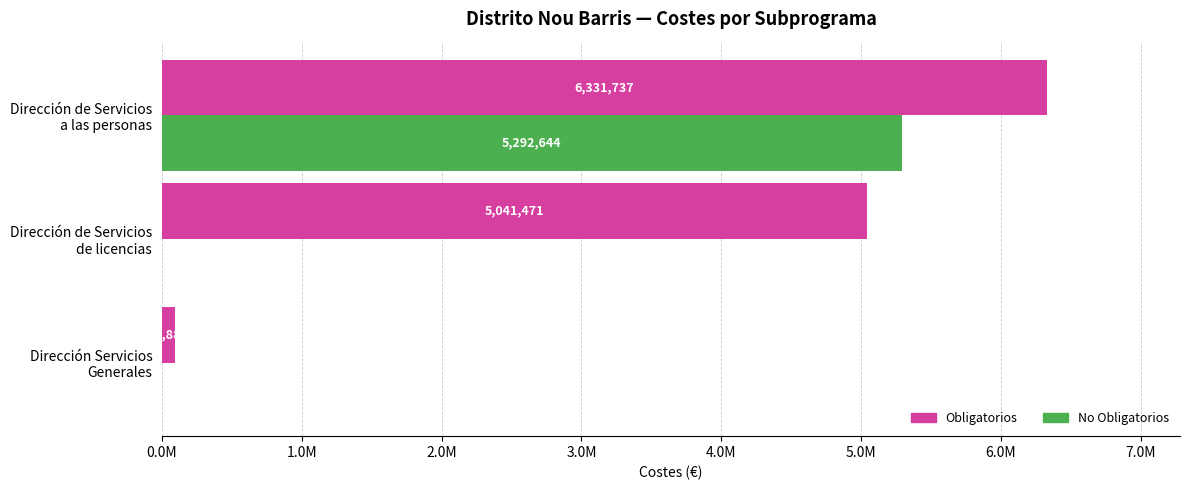

How many groups of bars are there?

3